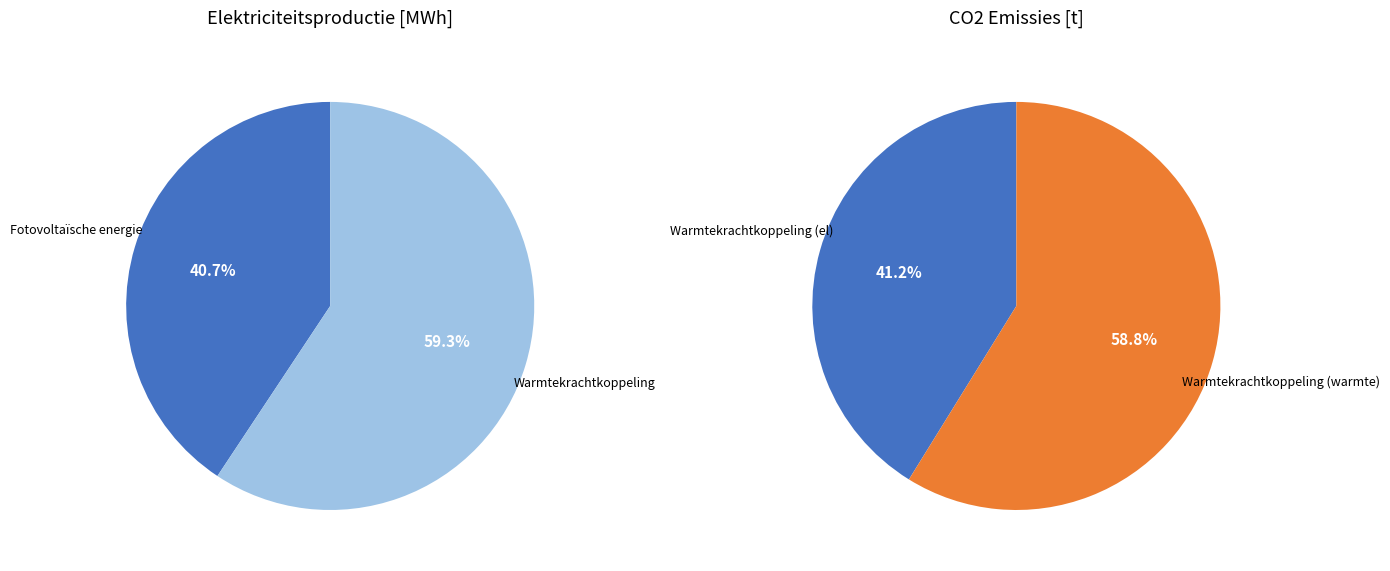

Which category has the biggest portion of the pie?

Warmtekrachtkoppeling